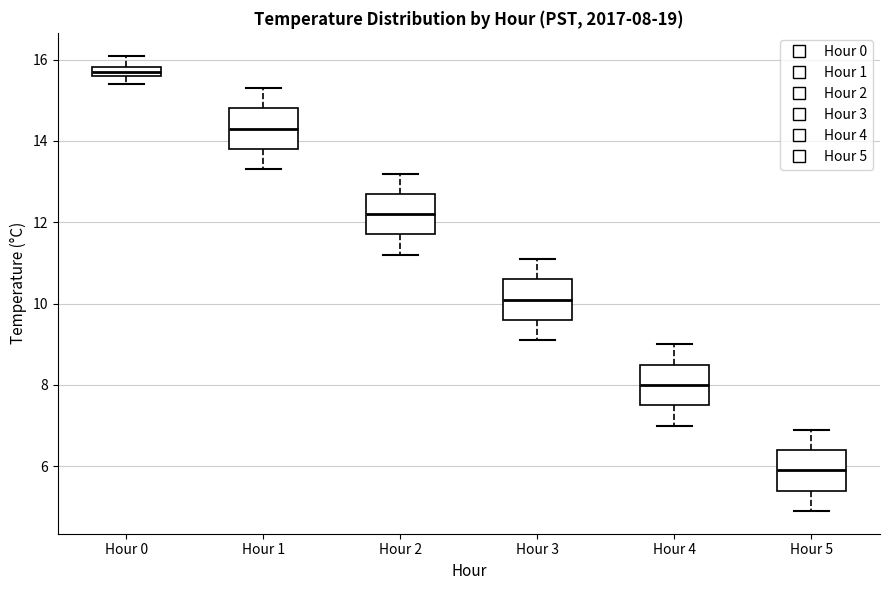

Which box has the highest median line?

Hour 0